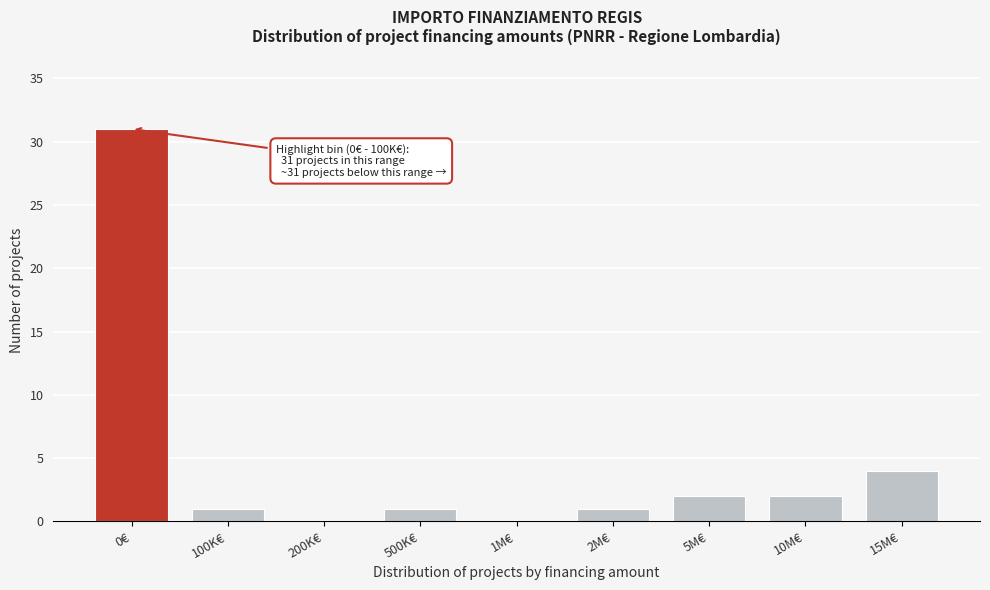

Reading left to right, what are all the values shown in this chart?

0€=31	100K€=1	200K€=0	500K€=1	1M€=0	2M€=1	5M€=2	10M€=2	15M€=4